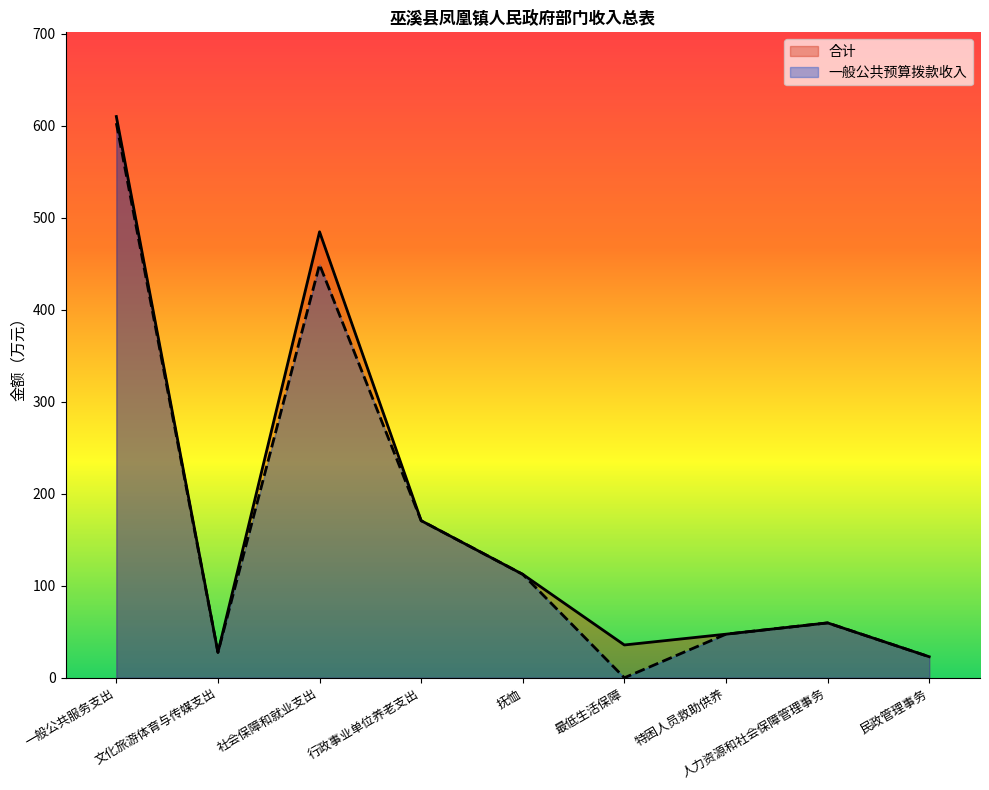

What position from the right is 行政事业单位养老支出?

6